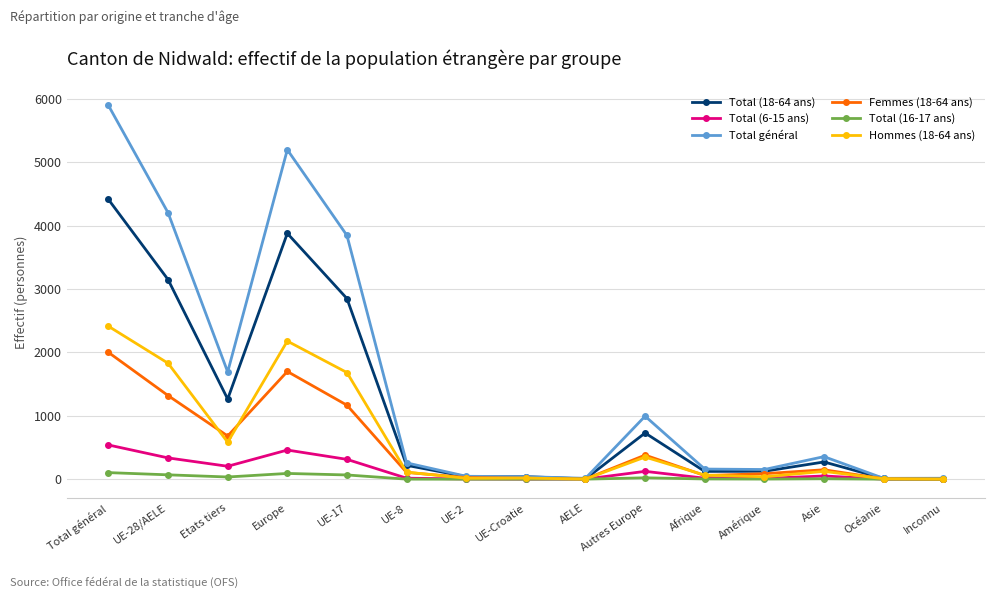

What is the sum of all Total général values?

22878